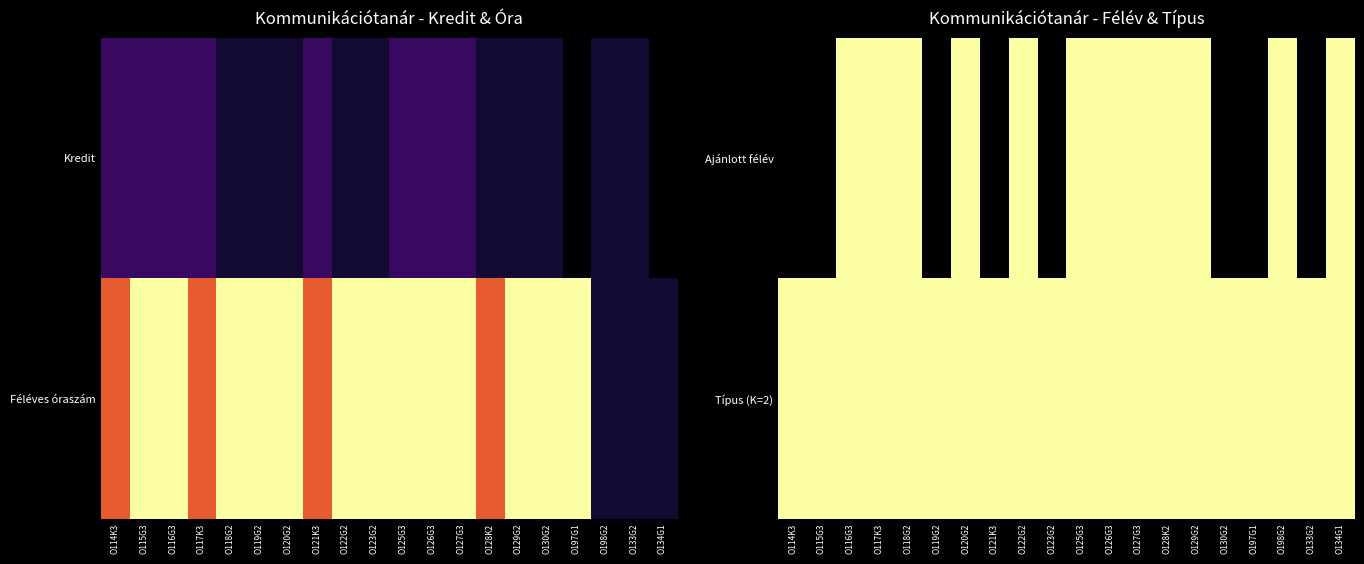

Rank the series by their maximum value, from lowest to highest.

Ajánlott félév, Típus (K=2)